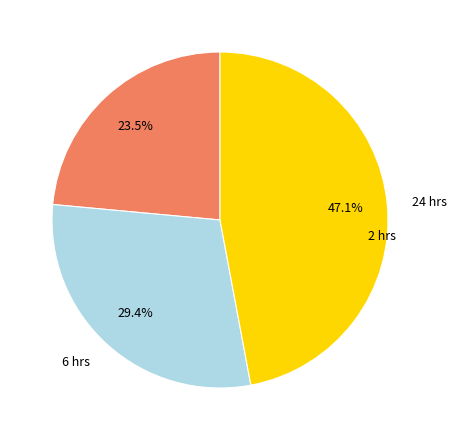

Which slice is the smallest?

2